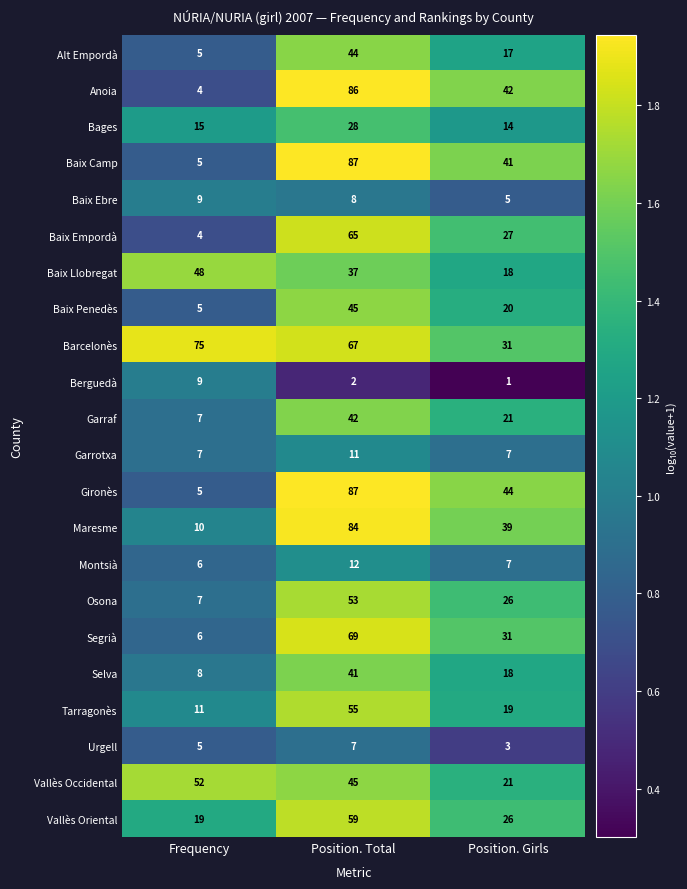

Rank the categories by Anoia value from lowest to highest.

Frequency, Position. Girls, Position. Total